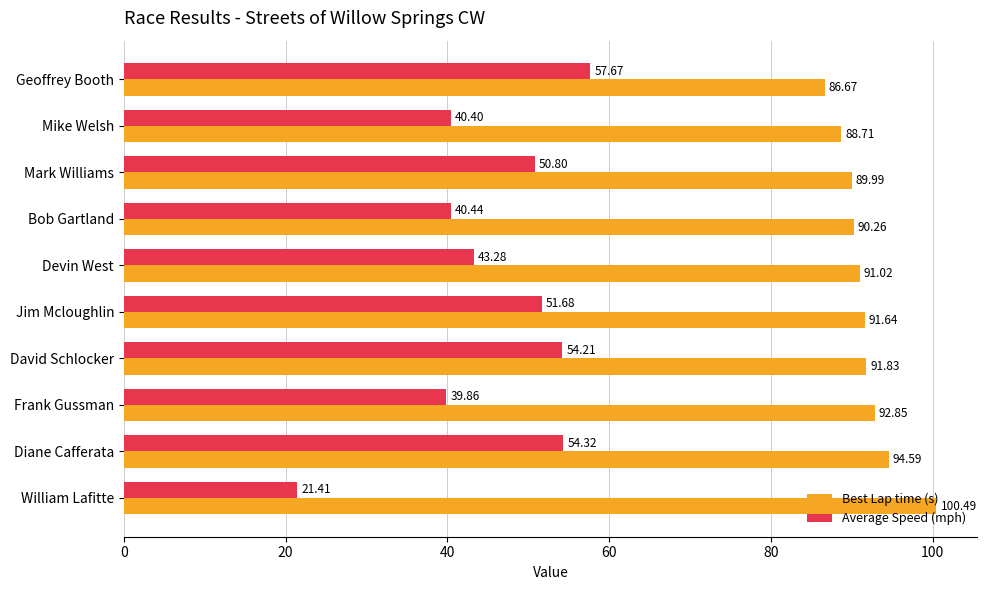

Which series has the largest total across all categories?

Best Lap time (s)